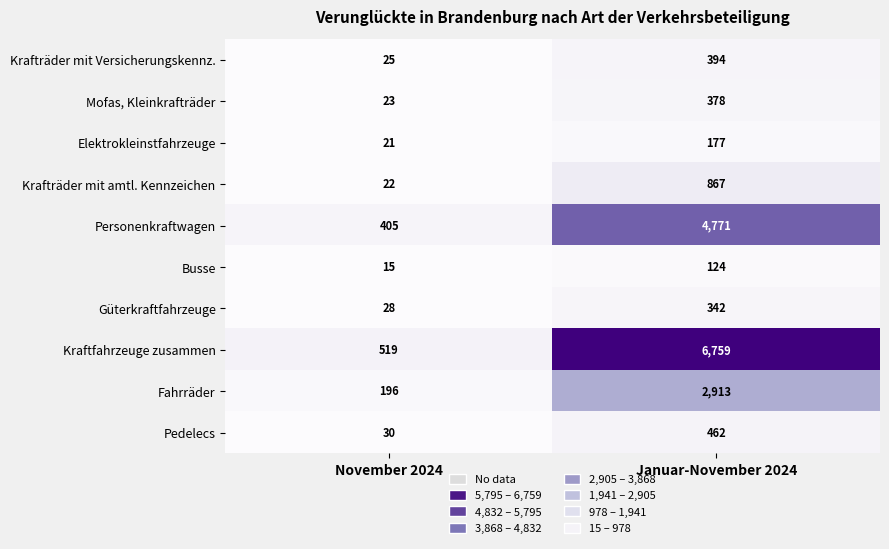

What is the difference between the maximum and minimum values in the Elektrokleinstfahrzeuge series?

156